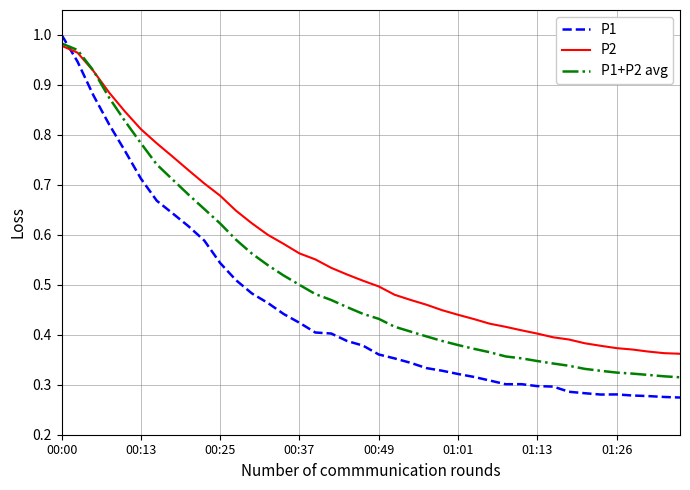

Which series has the widest spread of values?

P1